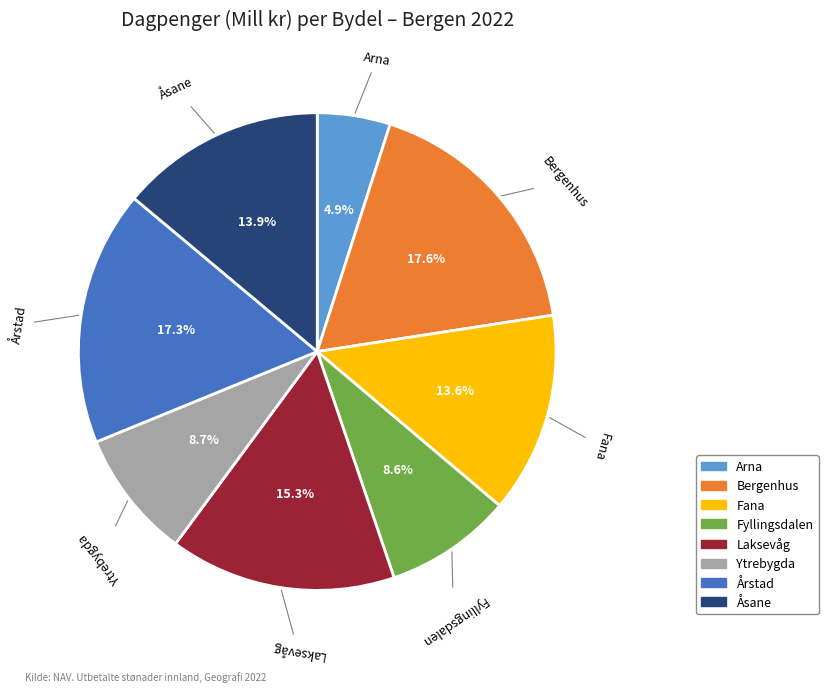

Does any single category account for the majority?

No